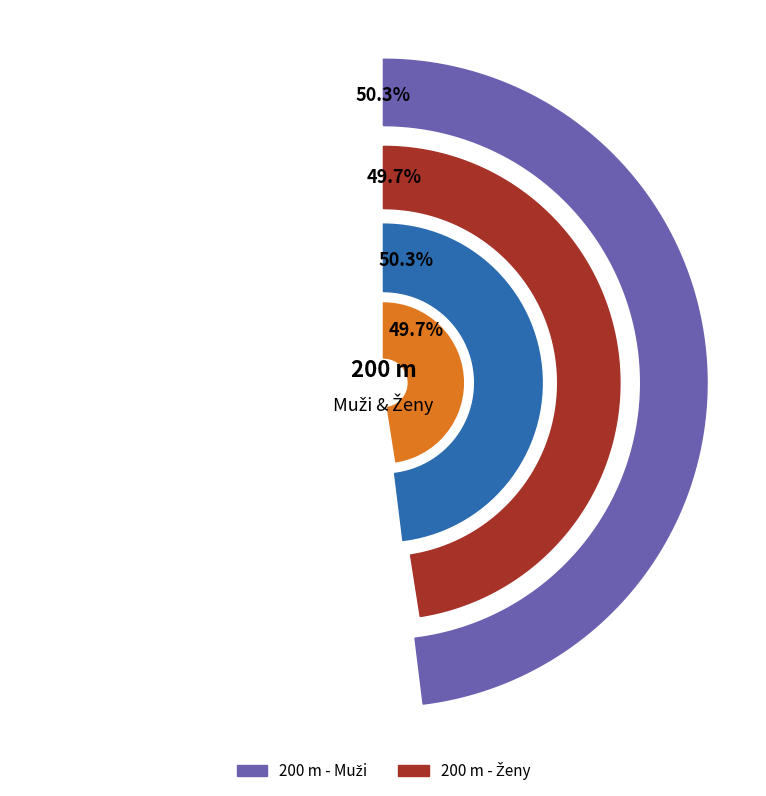

Does any single category account for the majority?

Yes